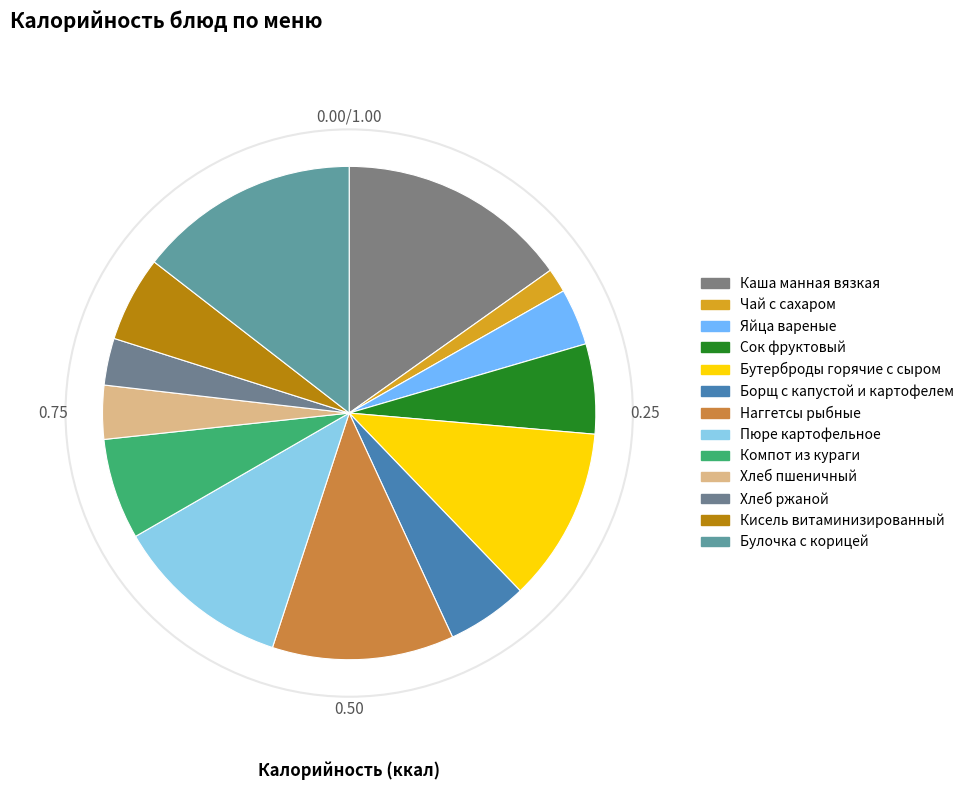

What percentage is the Наггетсы рыбные slice, to the nearest percent?

12%